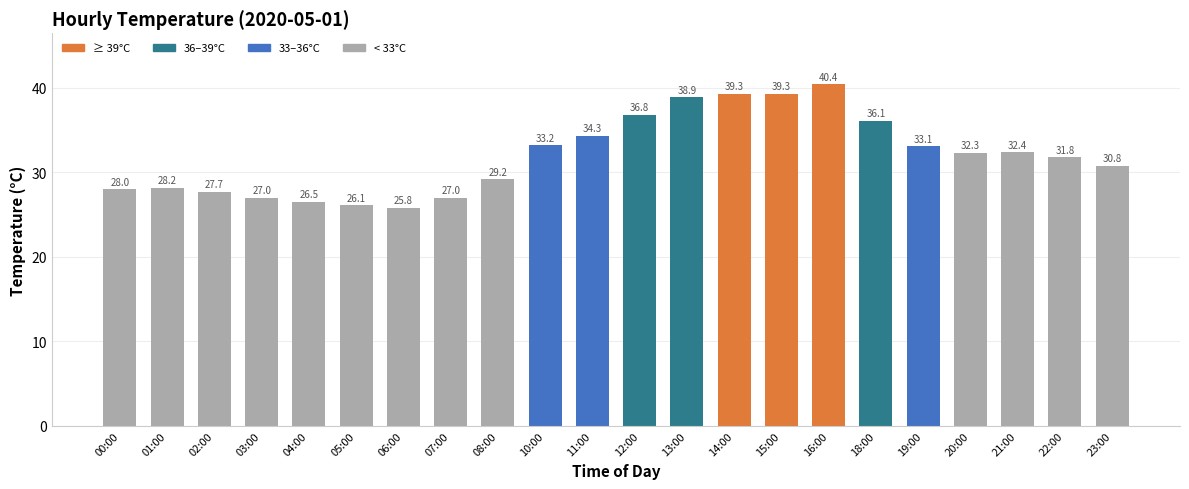

Between 06:00 and 19:00, which is larger?

19:00